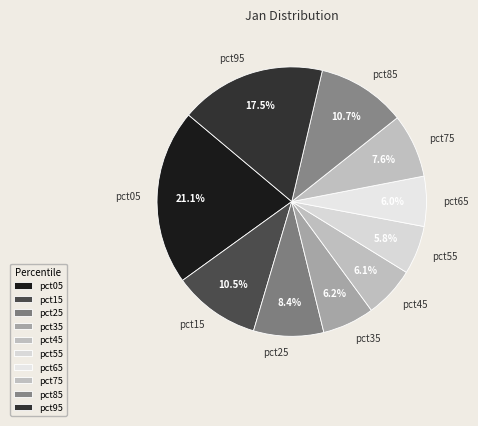

Between pct25 and pct85, which is larger?

pct85